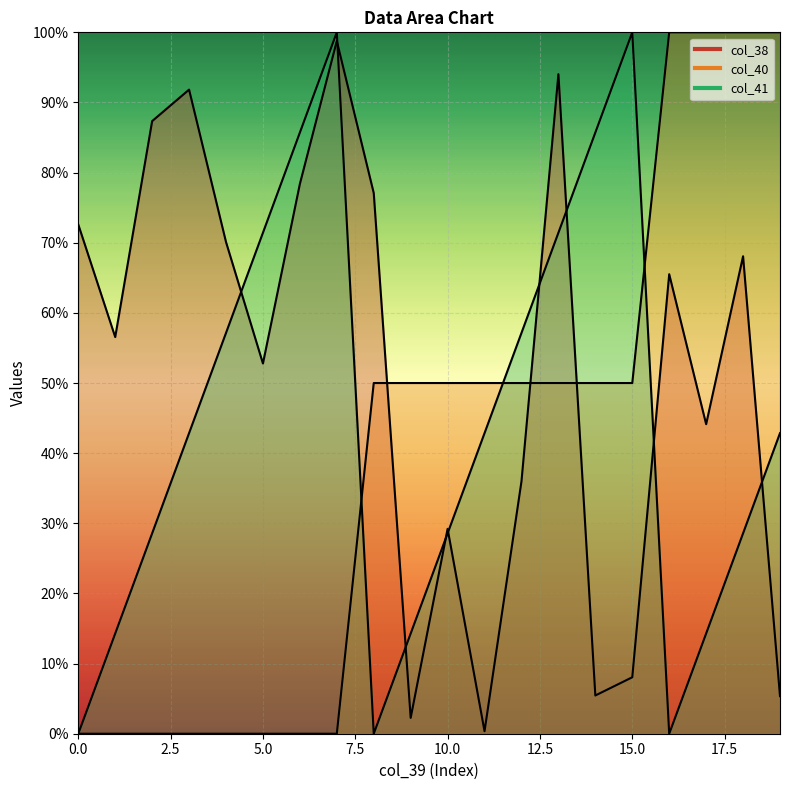

Rank the series by their average value, from highest to lowest.

col_38, col_41, col_40